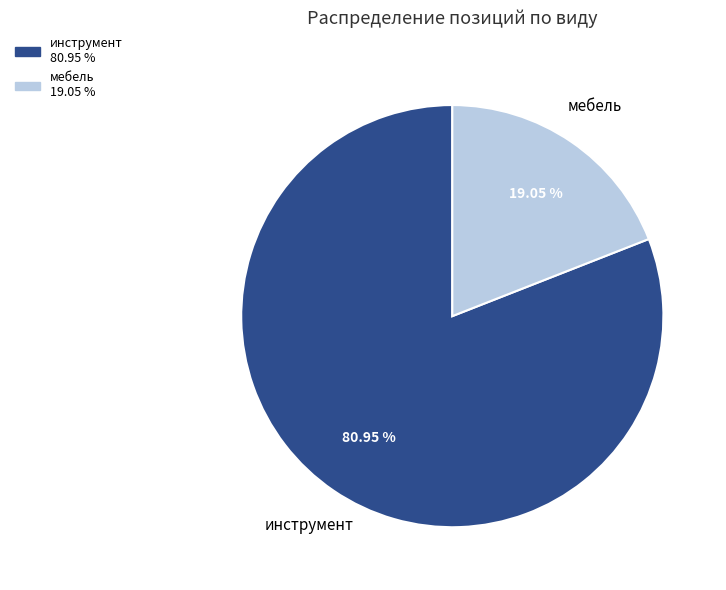

How many segments does this pie chart have?

2